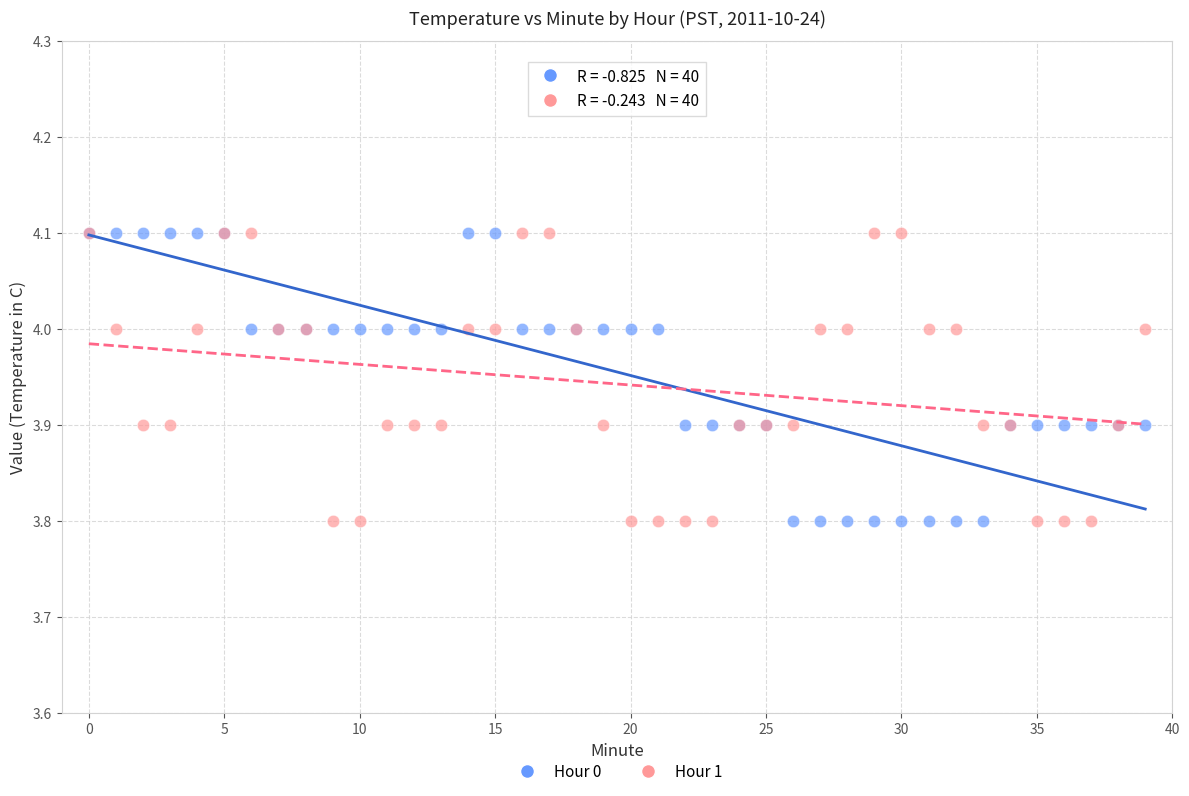

What are all the series names shown in the legend?

Hour 0, Hour 1